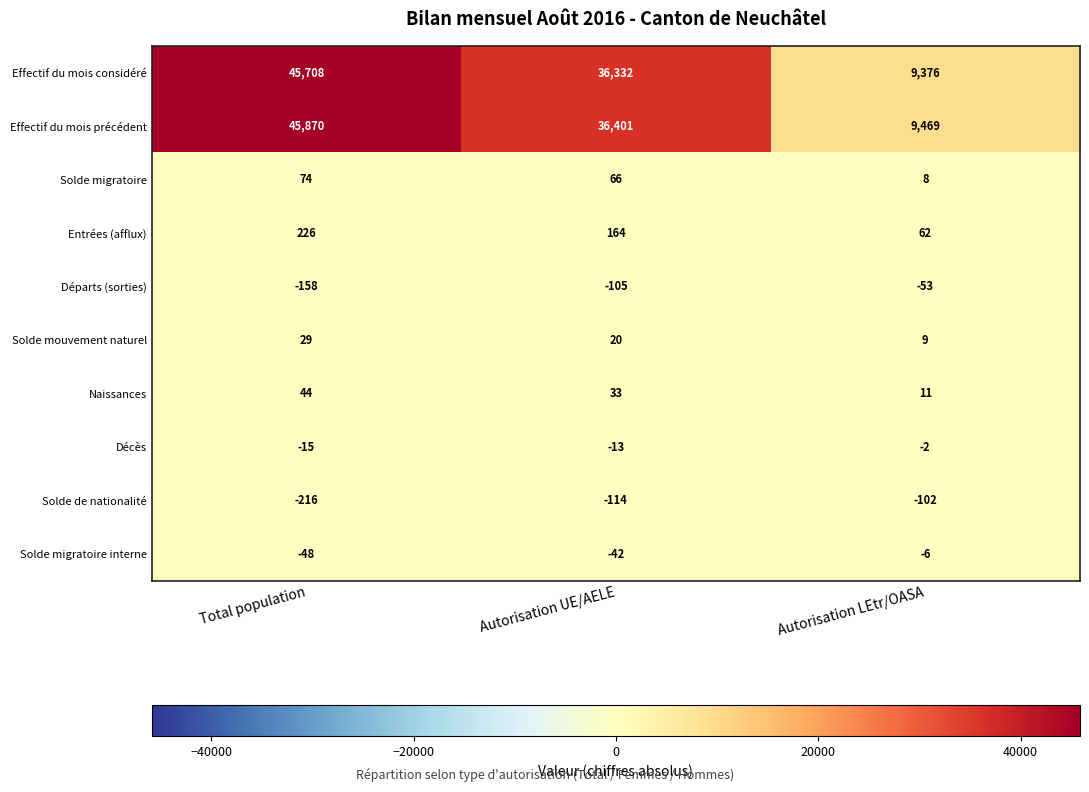

At Autorisation LEtr/OASA, list the series in order from smallest to largest.

Solde de nationalité, Départs (sorties), Solde migratoire interne, Décès, Solde migratoire, Solde mouvement naturel, Naissances, Entrées (afflux), Effectif du mois considéré, Effectif du mois précédent